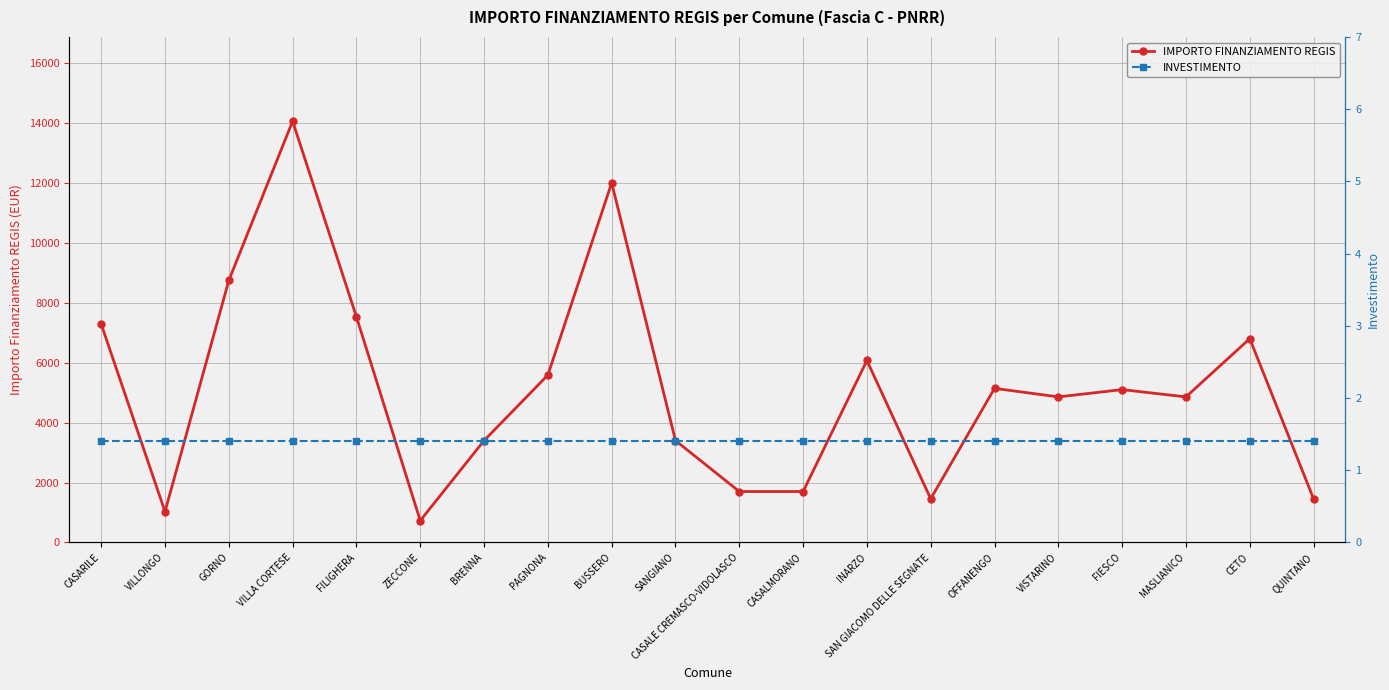

What is the average value of the IMPORTO FINANZIAMENTO REGIS series?

5148